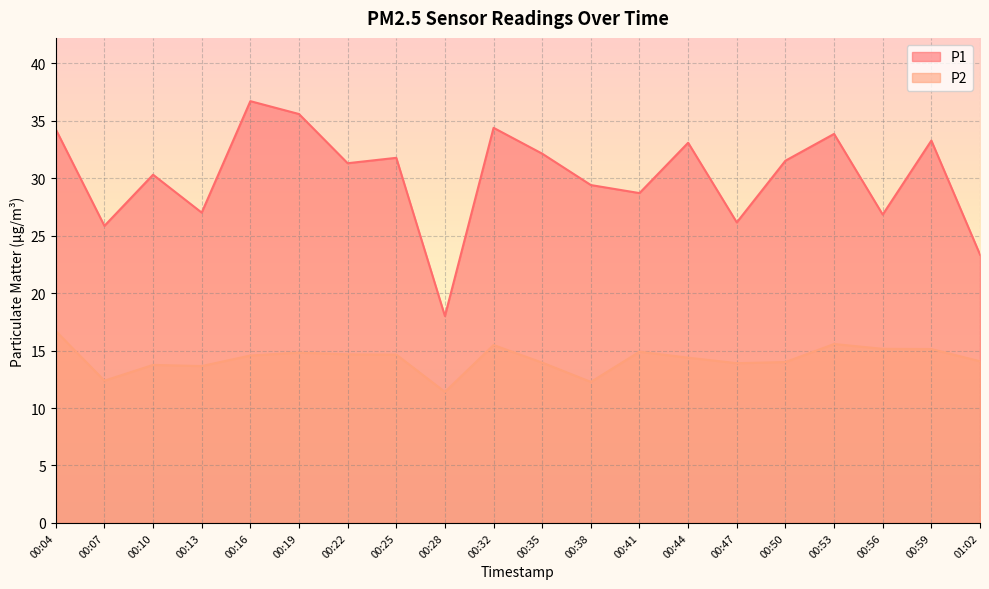

What is the average value of the P1 series?

30.2